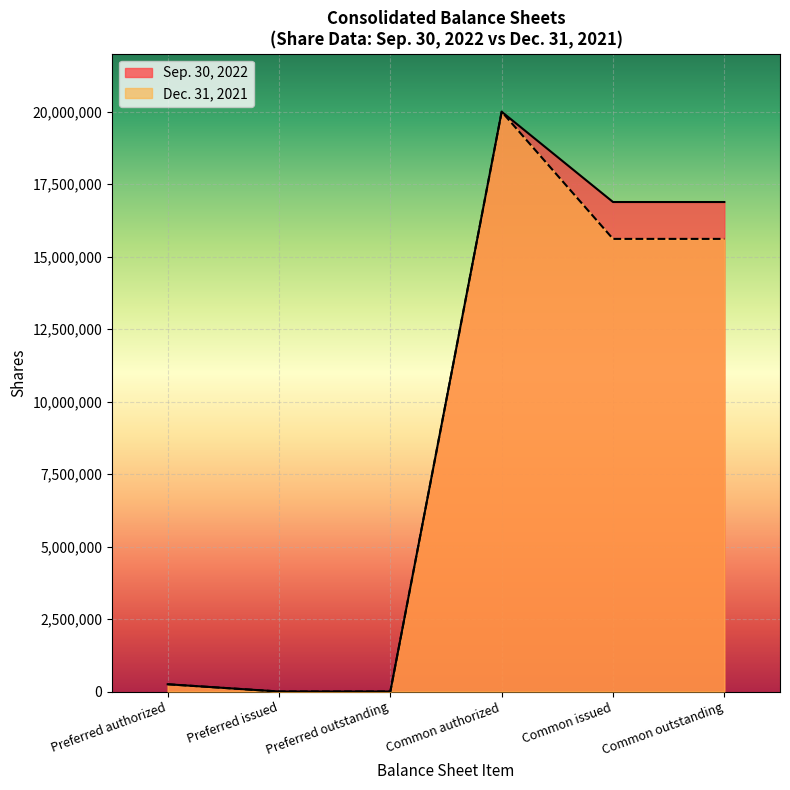

The Dec. 31, 2021 series shows 20000000 at Common authorized. True or false?

True